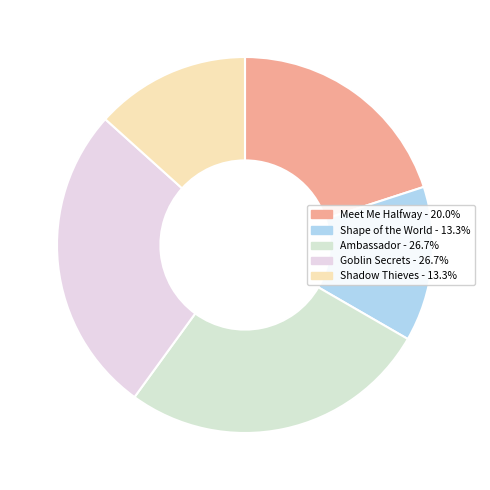

How many slices are in this pie chart?

5